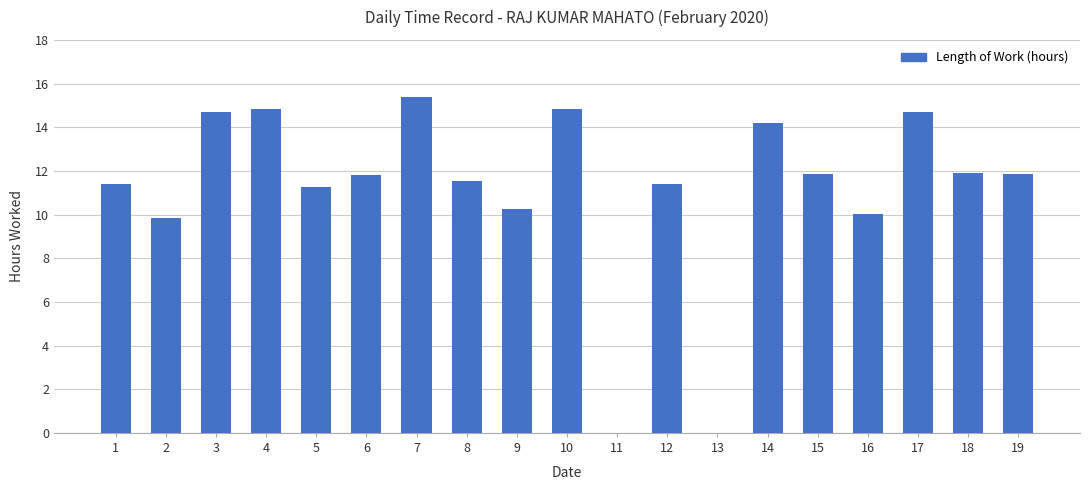

What is the average value?

11.1